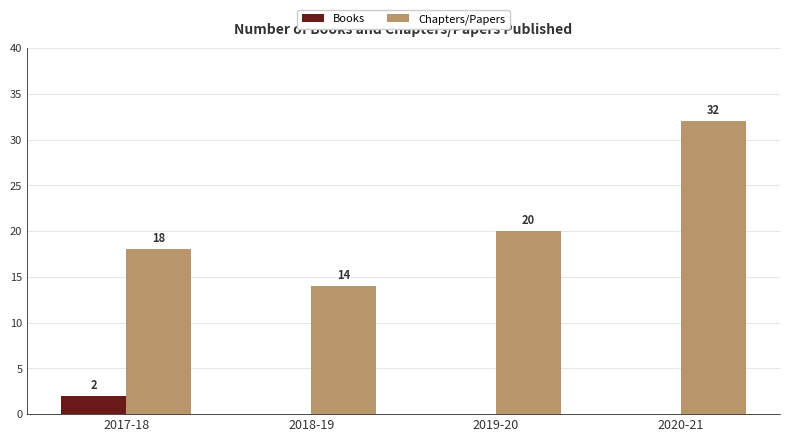

Reading left to right, list all the values displayed in this chart.

Books: 2	0	0	0
Chapters/Papers: 18	14	20	32